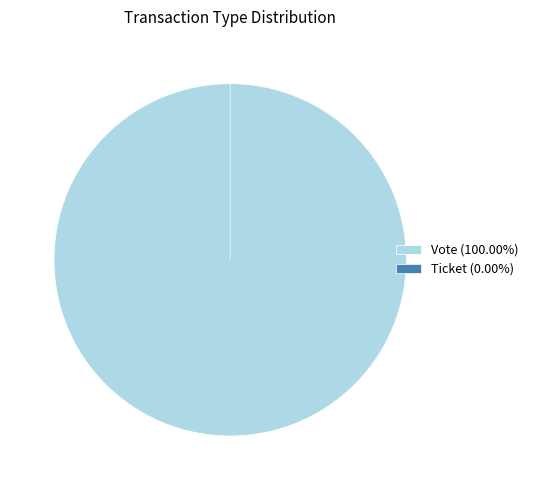

Count the number of slices in the pie.

2